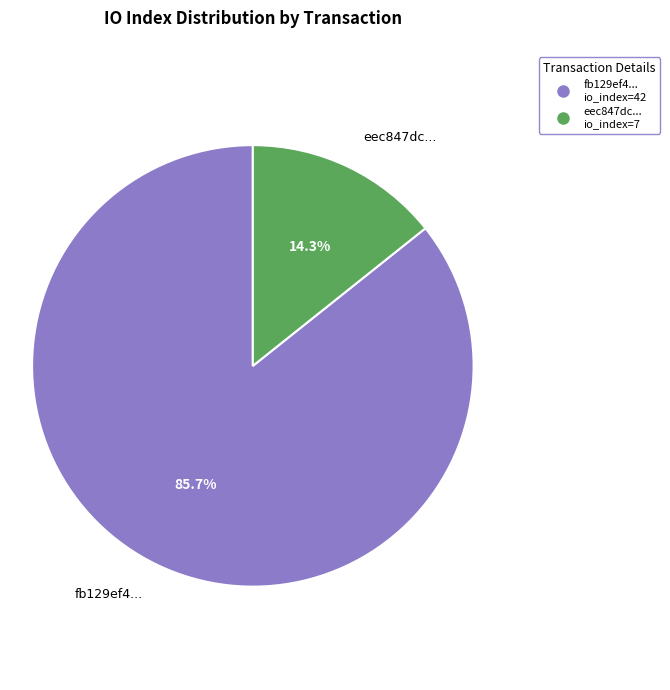

Does eec847dc... represent more than half of the total?

No